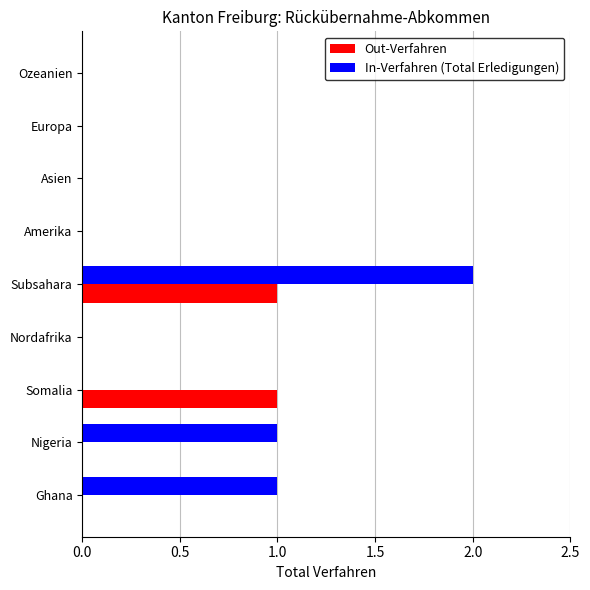

At which category is the sum across all series the highest?

Subsahara